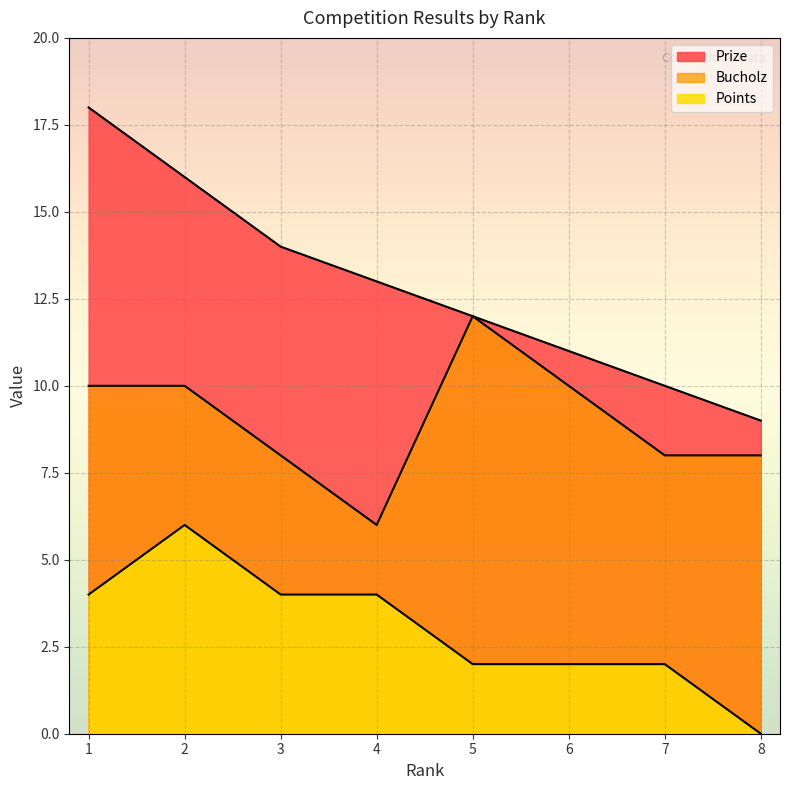

Which series has the largest total across all categories?

Prize